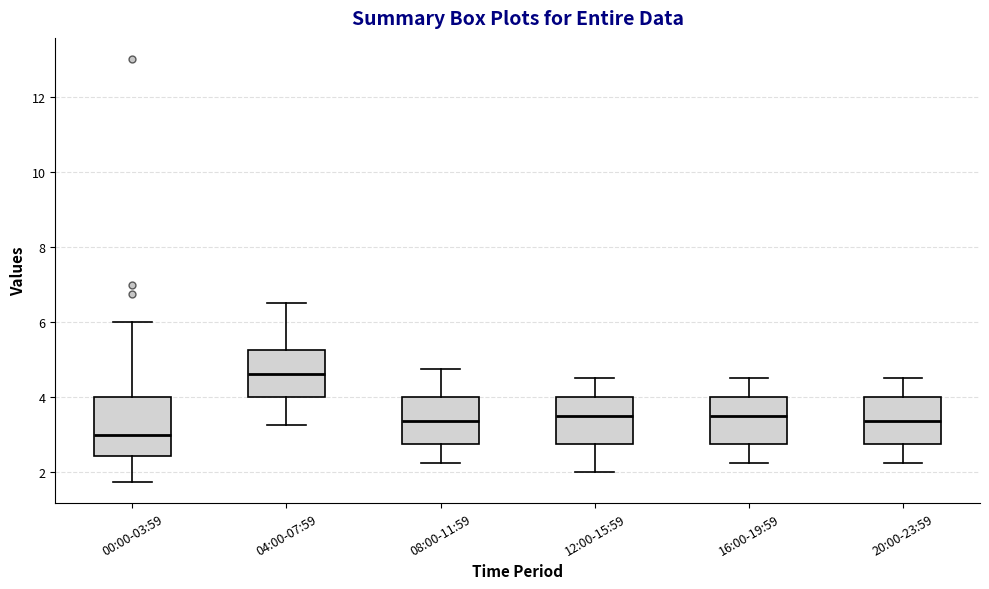

Reading left to right, transcribe this box plot: for each box, give where its median line is, the range the box spans, and where its two whiskers end, as read against the y-axis. The values are not printed on the chart, so give them approximately, as read against the axis.

00:00-03:59: median 3.0, box 2.4 to 4.0, whiskers 1.8 to 6.0
04:00-07:59: median 4.6, box 4.0 to 5.2, whiskers 3.2 to 6.6
08:00-11:59: median 3.4, box 2.8 to 4.0, whiskers 2.2 to 4.8
12:00-15:59: median 3.6, box 2.8 to 4.0, whiskers 2.0 to 4.6
16:00-19:59: median 3.6, box 2.8 to 4.0, whiskers 2.2 to 4.6
20:00-23:59: median 3.4, box 2.8 to 4.0, whiskers 2.2 to 4.6